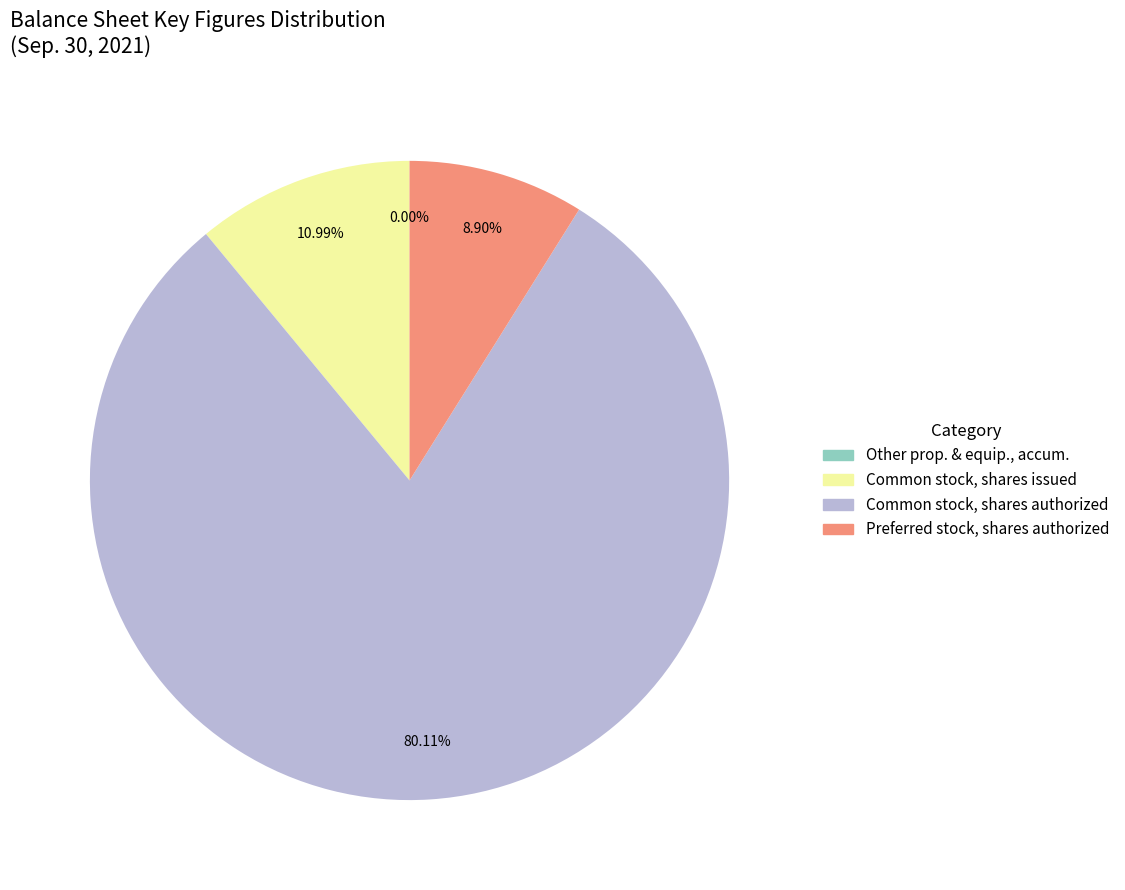

To the nearest percent, what is the difference between the largest and smallest slice percentages?

80%